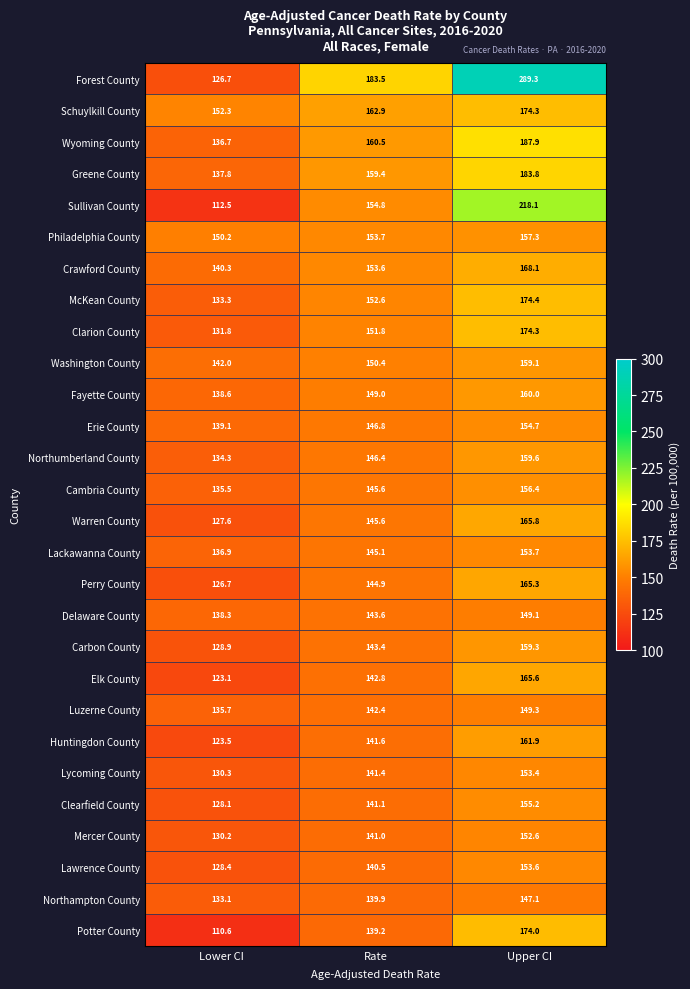

At how many categories does at least one series exceed 124?

3